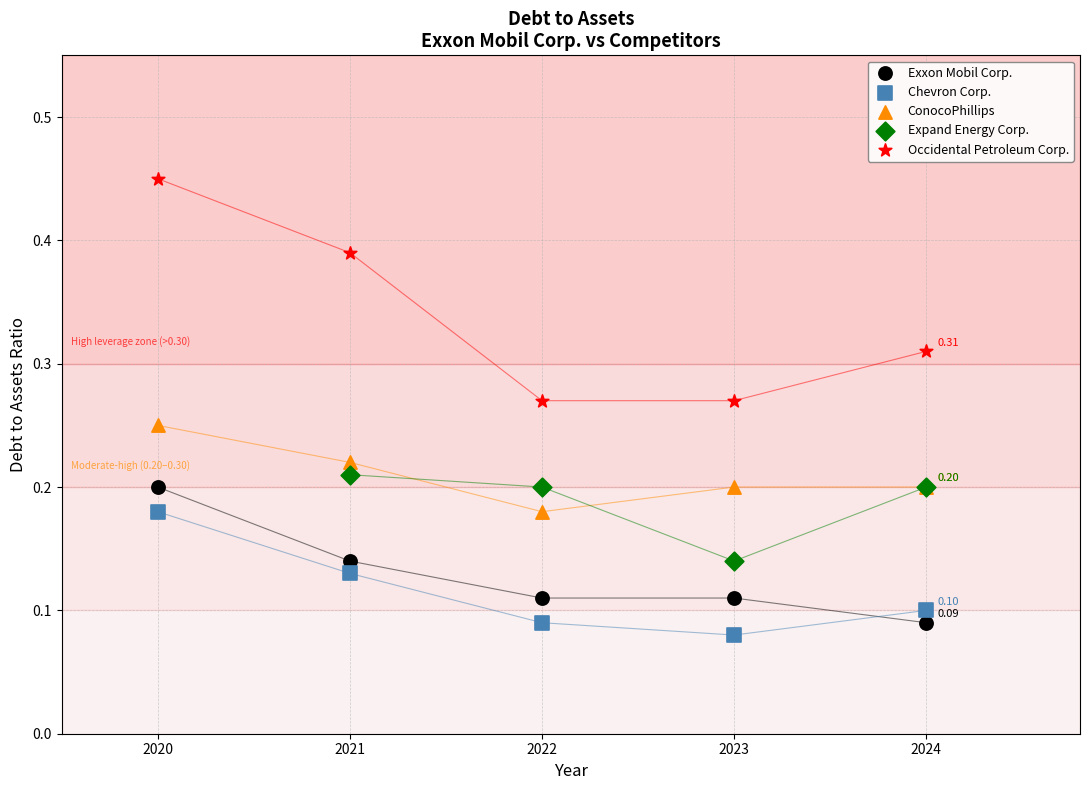

Which series has the largest Y range (max minus min)?

Occidental Petroleum Corp.